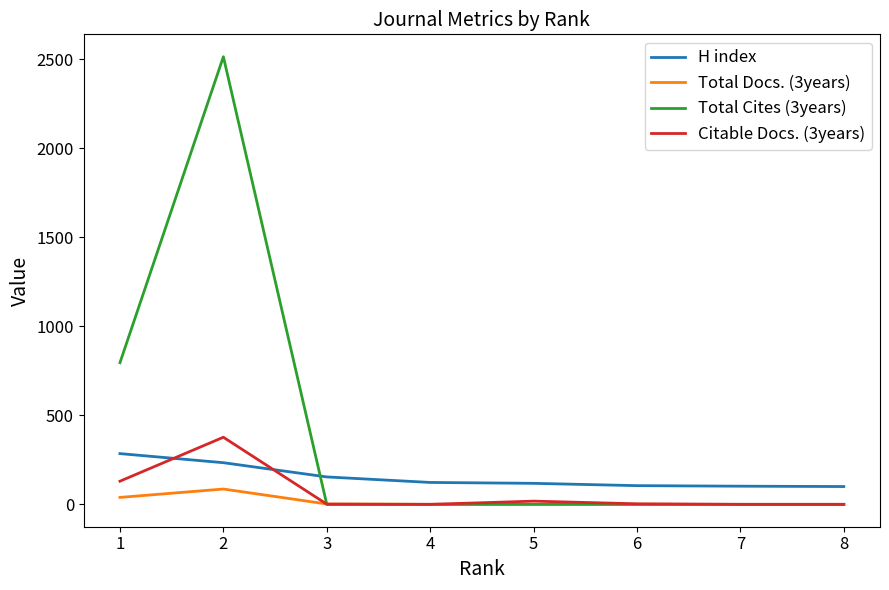

At how many categories does at least one series exceed 747?

2